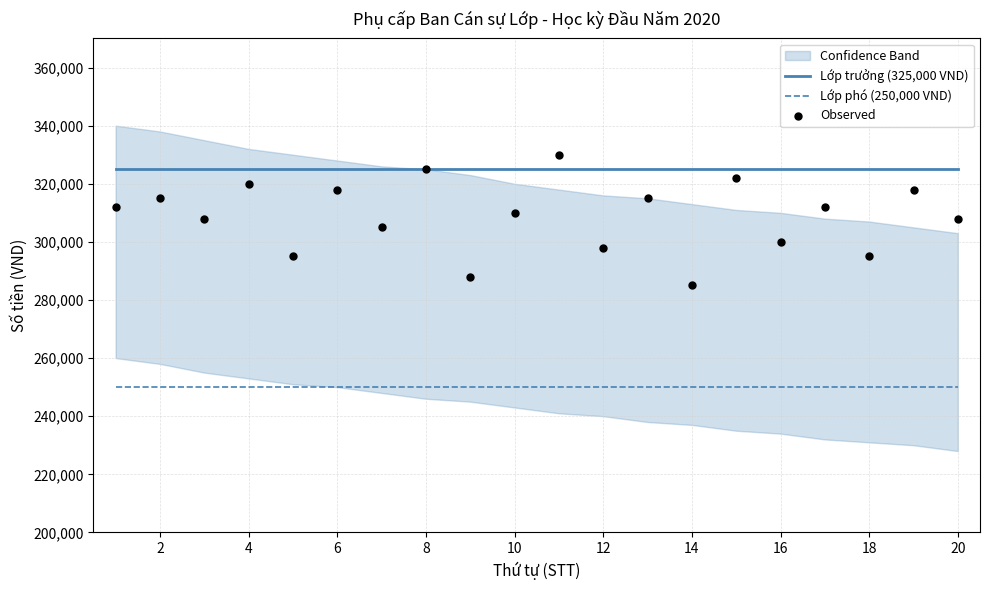

At how many categories does at least one series exceed 300551?

20